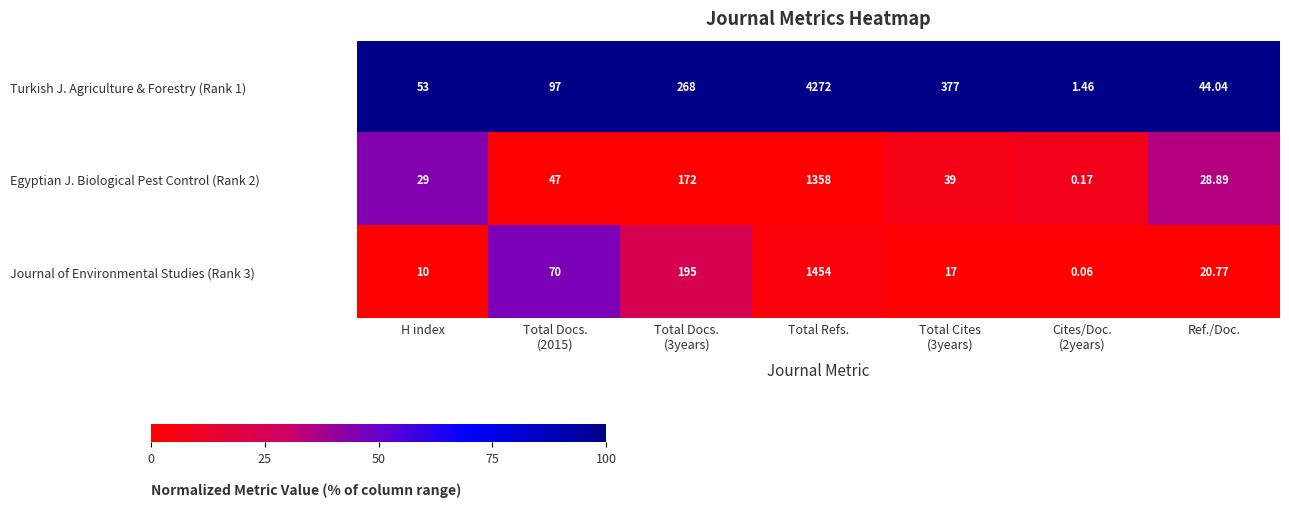

Is the value of Egyptian J. Biological Pest Control (Rank 2) at Total Refs. greater than the value of Turkish J. Agriculture & Forestry (Rank 1) at H index?

Yes